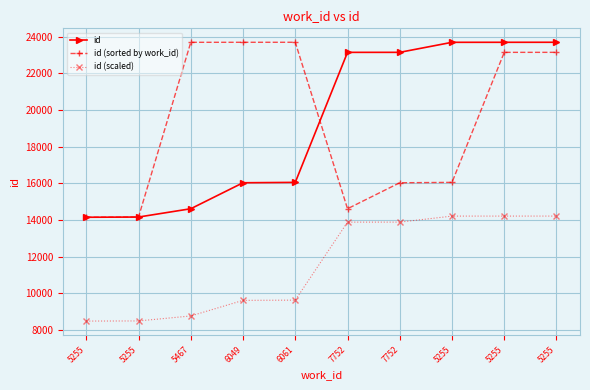

What is the label of the 4th point from the left?

6049